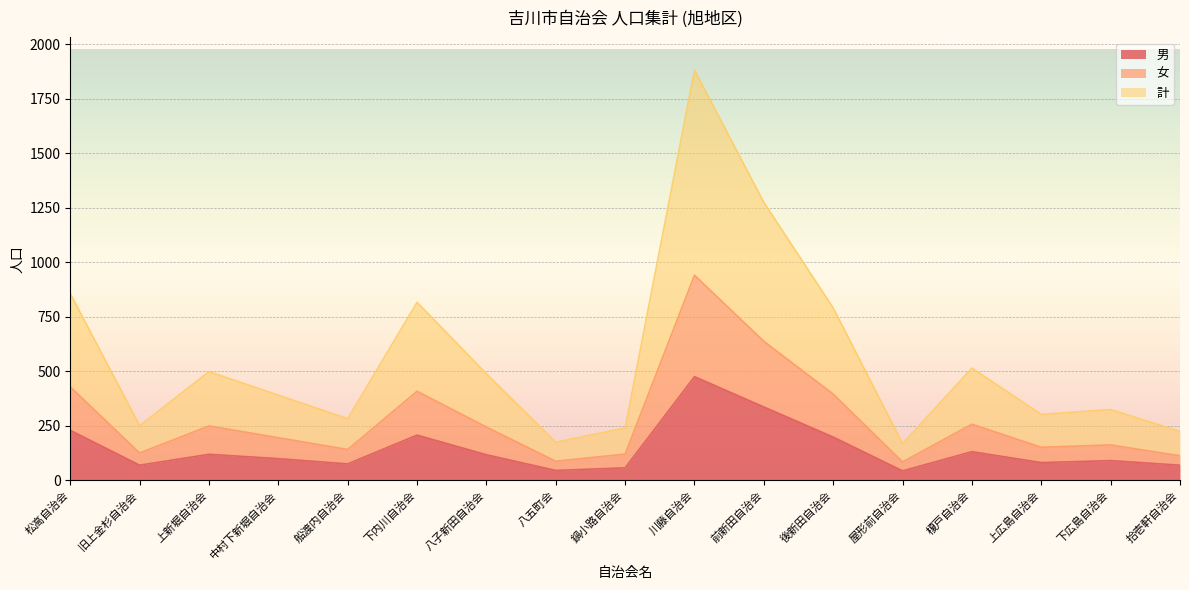

Rank the series at 旧上金杉自治会 from lowest to highest value.

男, 女, 計